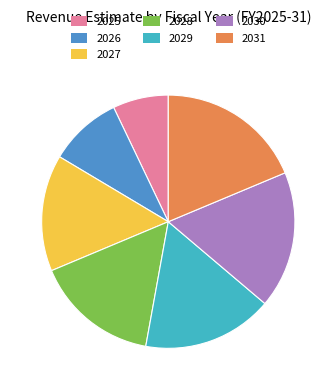

Does any single category account for the majority?

No